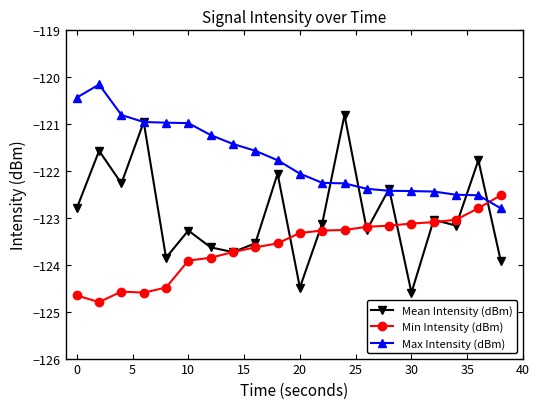

How many lines are shown in the chart?

3